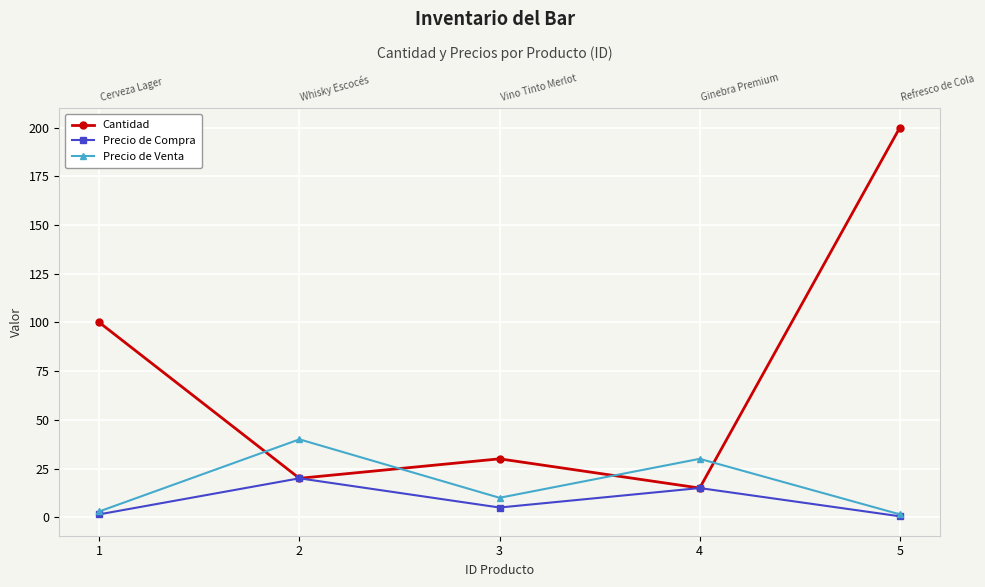

The Precio de Compra series shows 20.7 at 4. True or false?

False